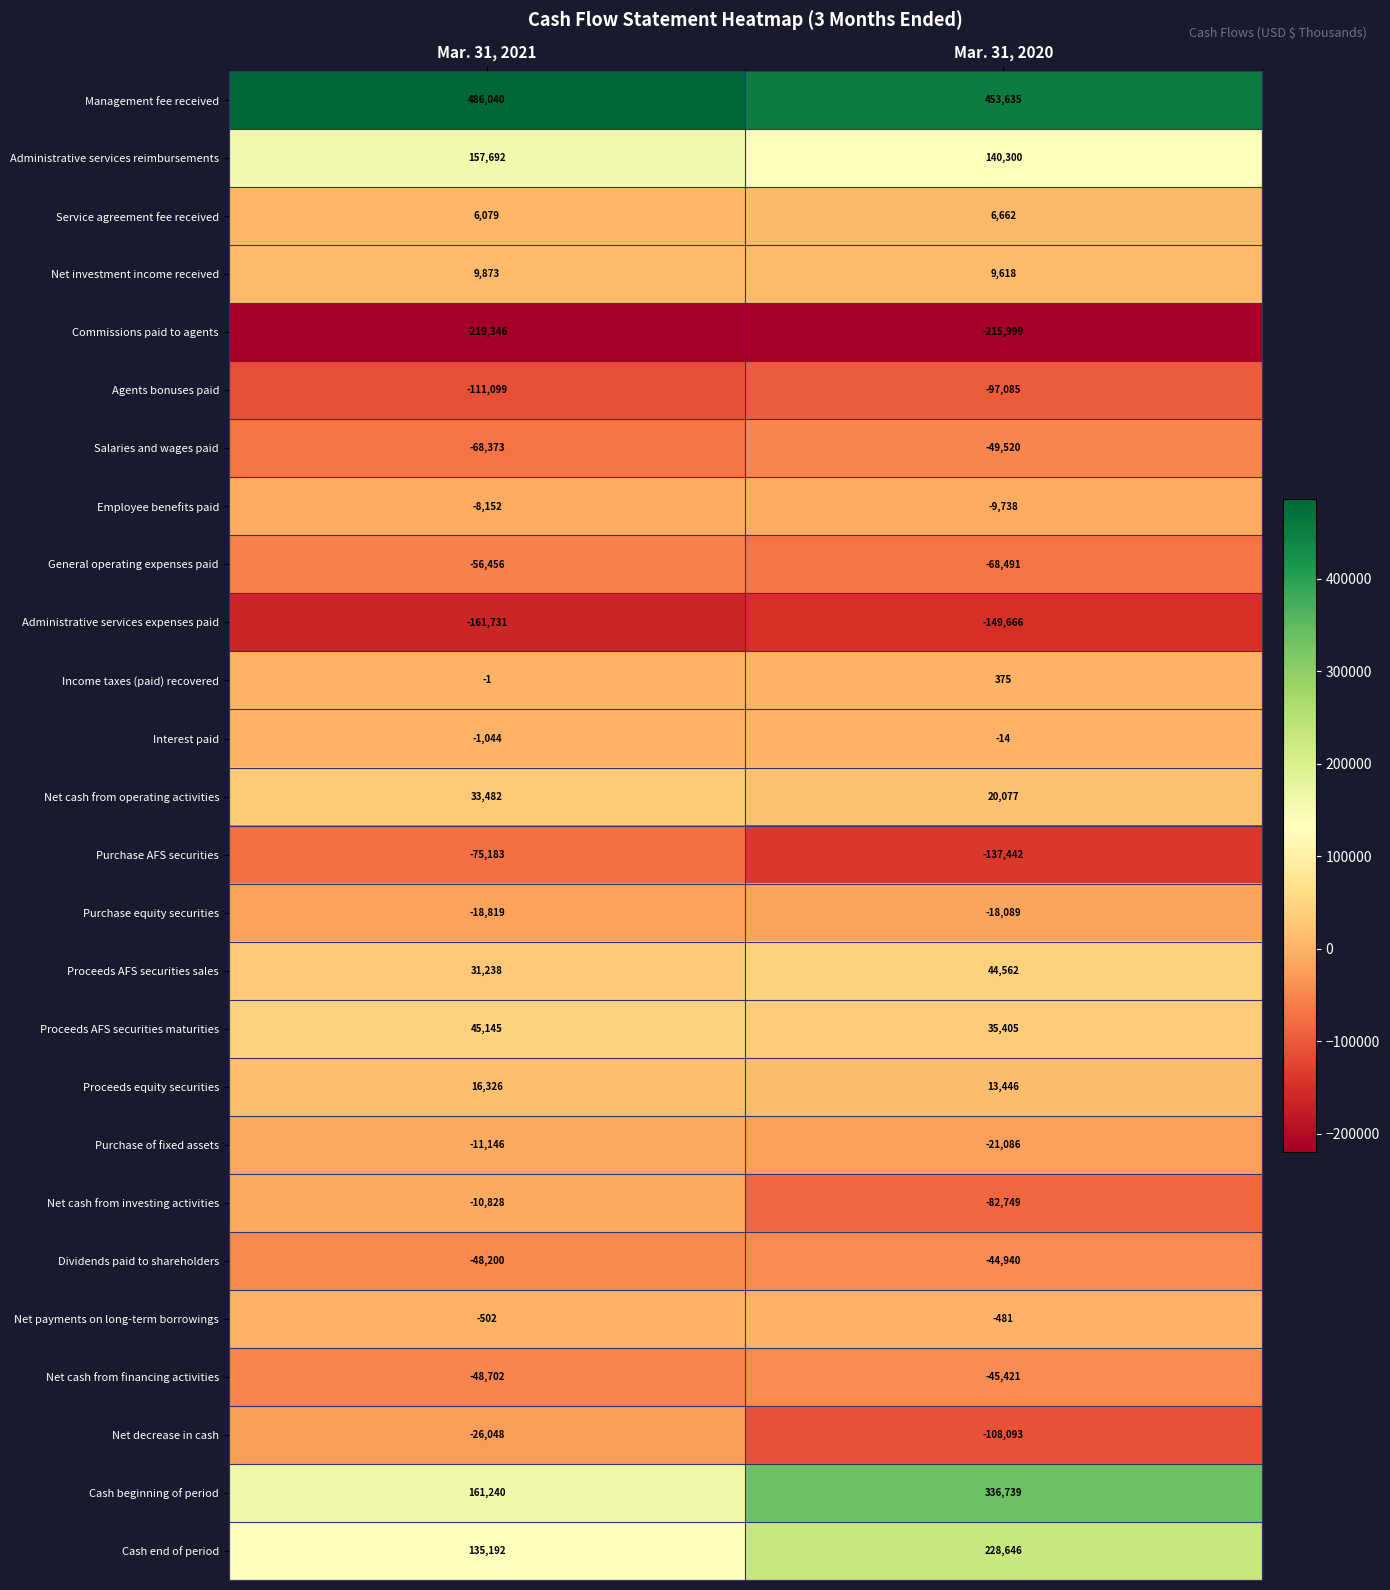

Where is Net cash from operating activities nearest to the value 26779?

Mar. 31, 2020